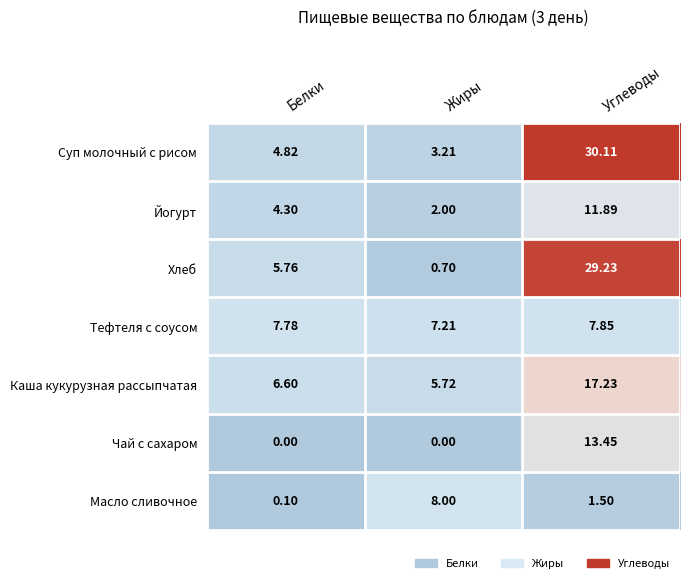

Which series has the widest spread of values?

Хлеб